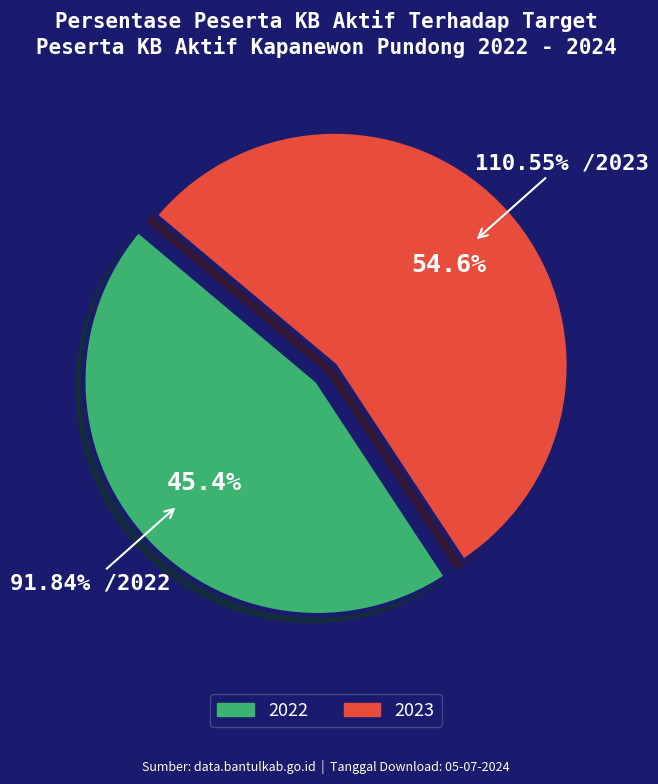

To the nearest percent, what portion does 2022 represent?

45%